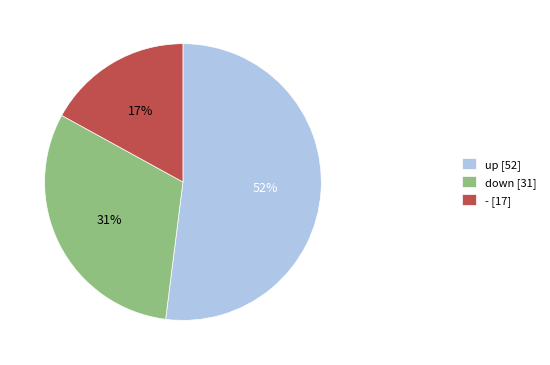

To the nearest percent, what is the difference between the largest and smallest slice percentages?

35%